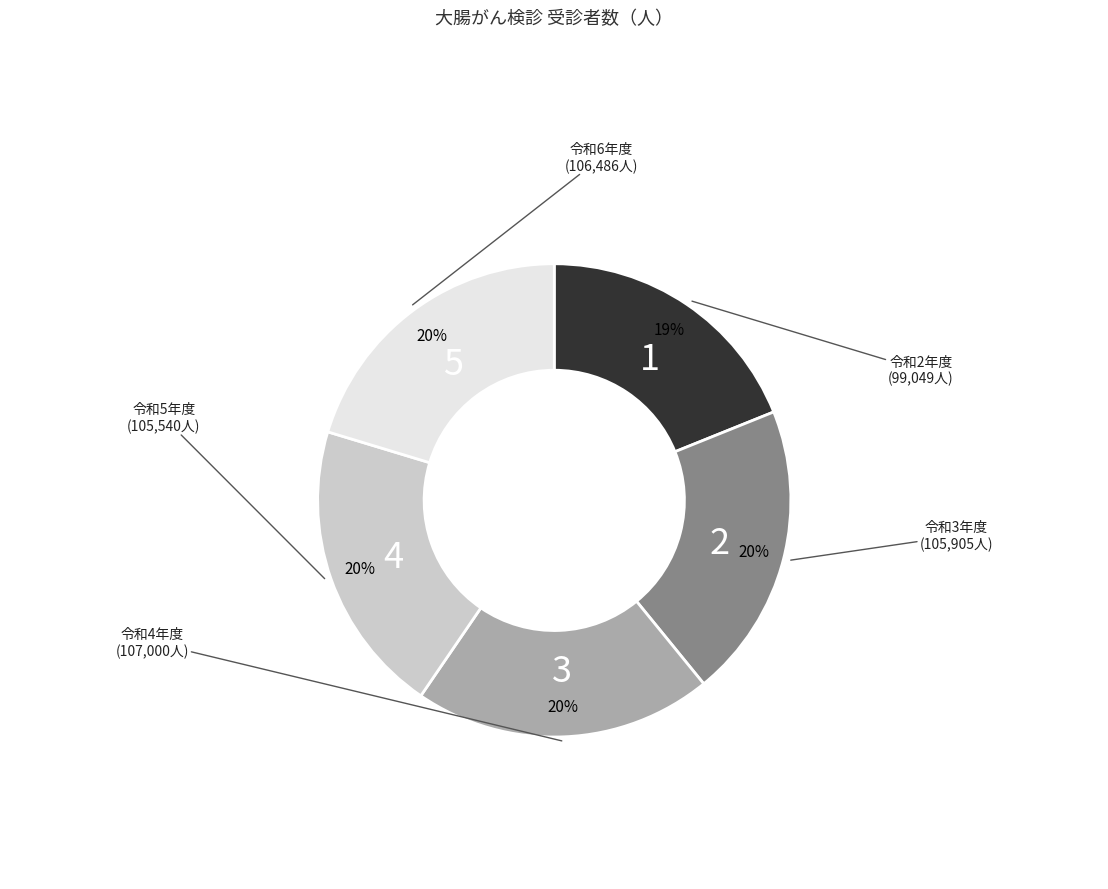

Does any single category account for the majority?

No